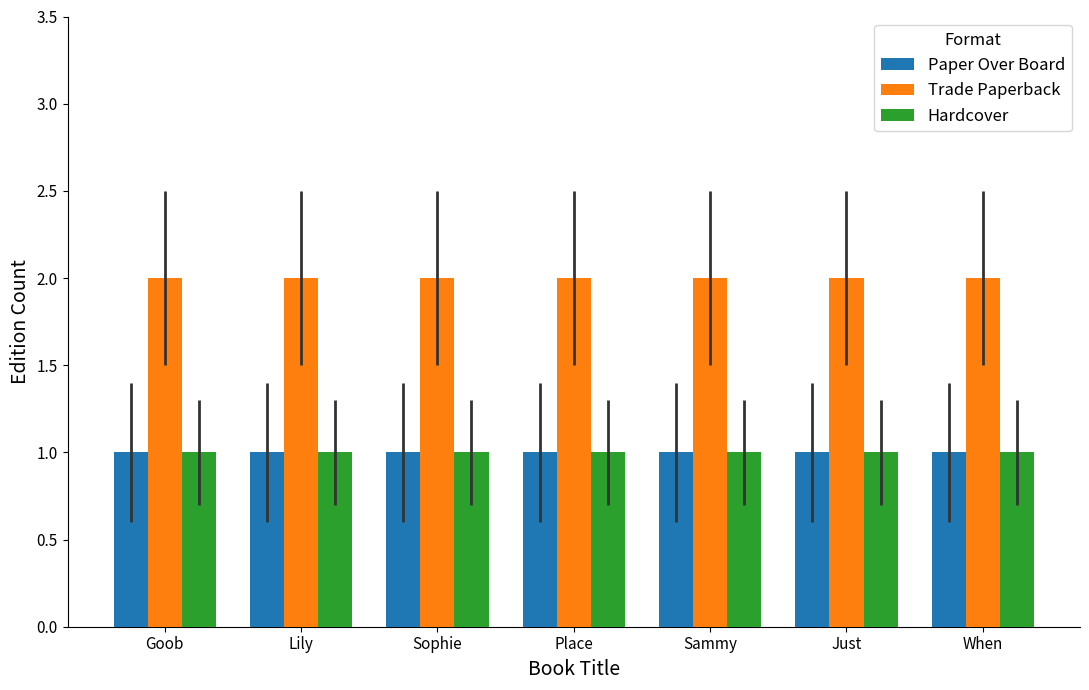

What is the minimum value for Paper Over Board?

1